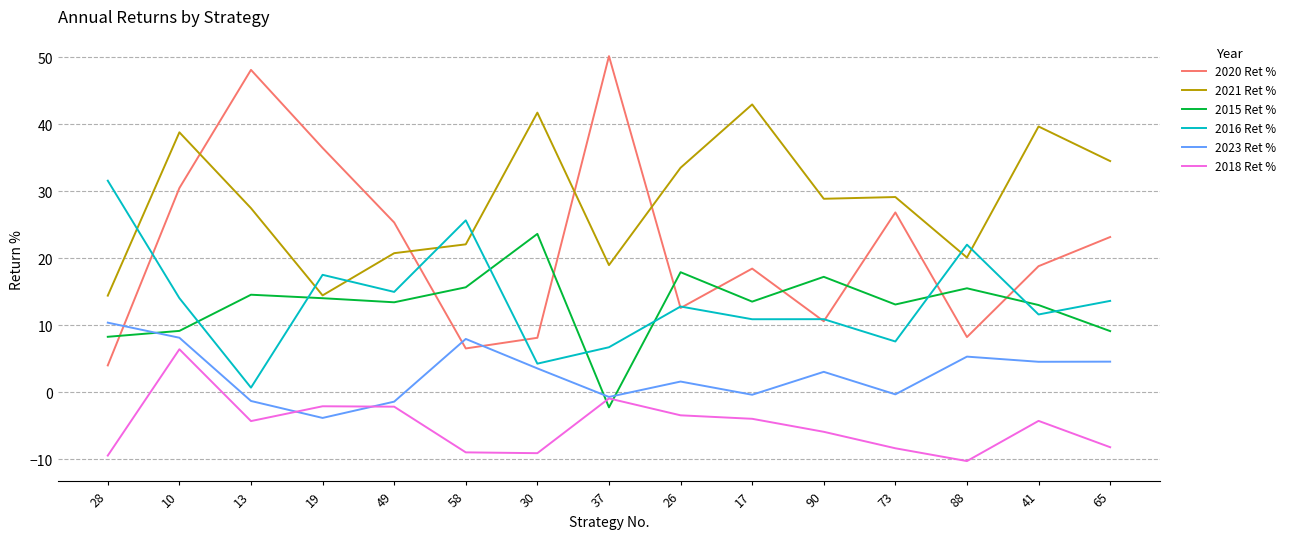

Is it true that 2016 Ret % equals 10.9 at 90?

True